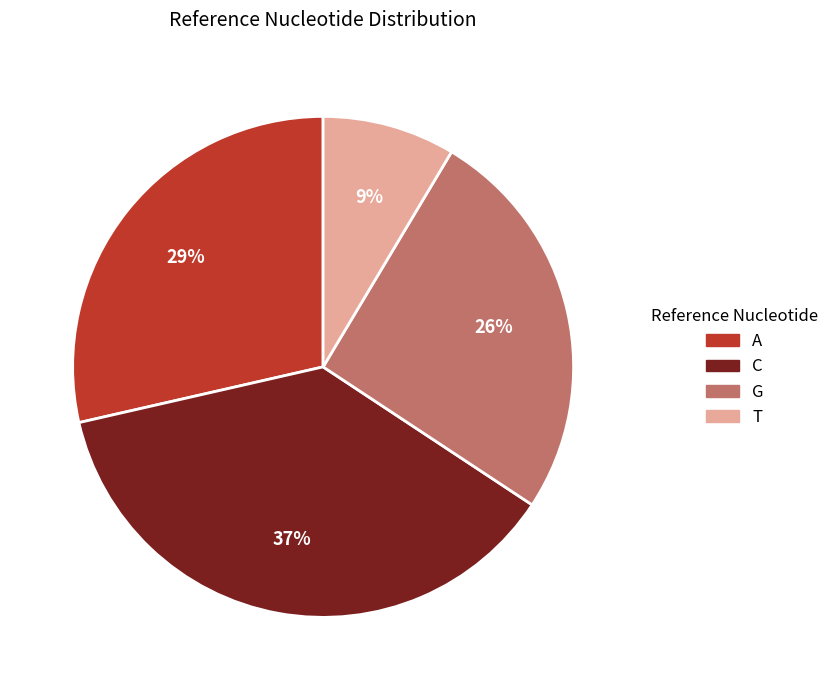

The T slice represents 22% of the pie. True or false?

False